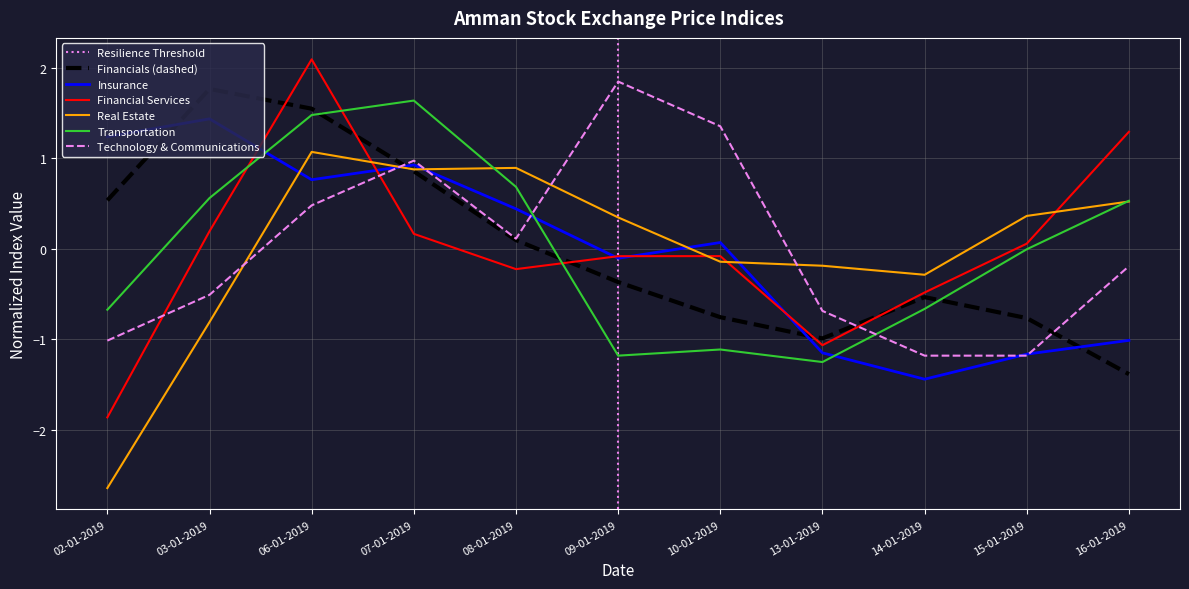

Does the chart display data point markers on the line(s)?

No